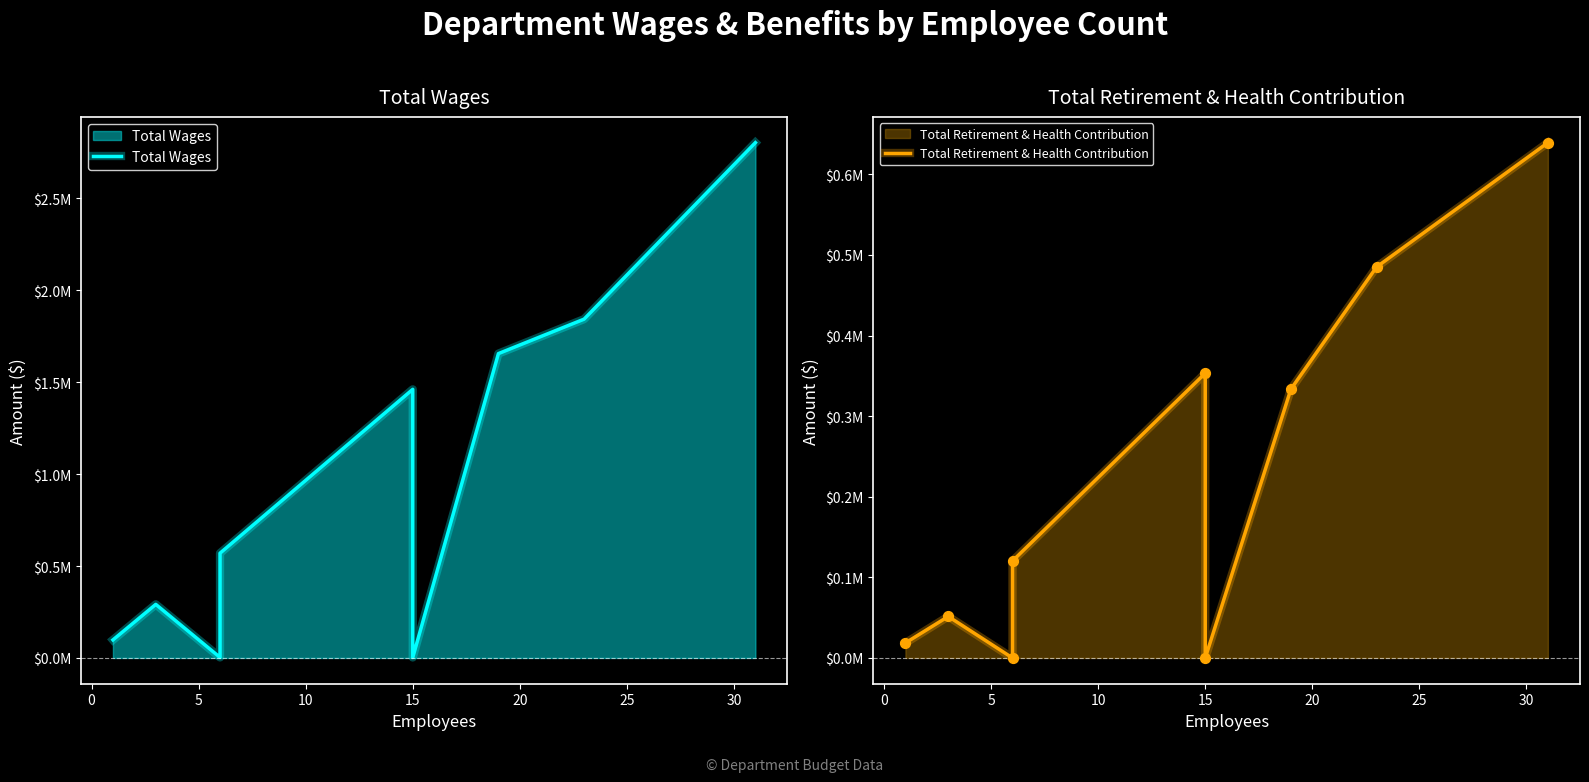

Is the value of Total Retirement & Health Contribution at 5 greater than the value of Total Wages at 10?

No